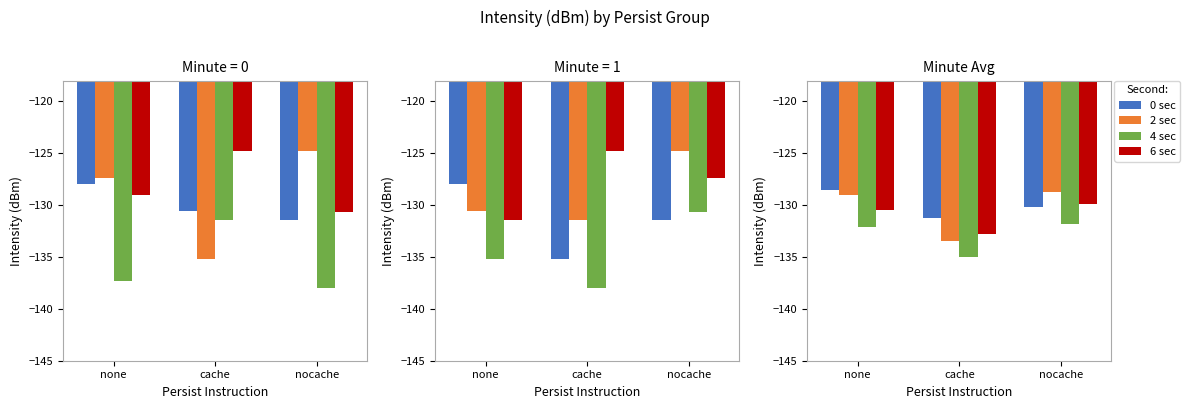

The value of 4 sec at none is -132.1. True or false?

True